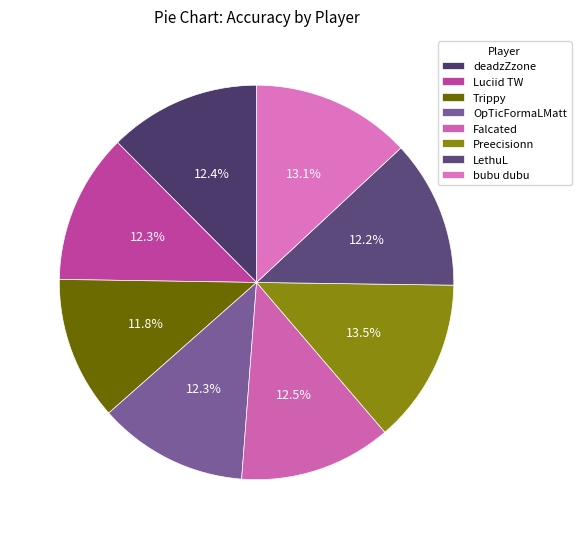

To the nearest percent, what is the combined percentage of Falcated and deadzZzone?

25%